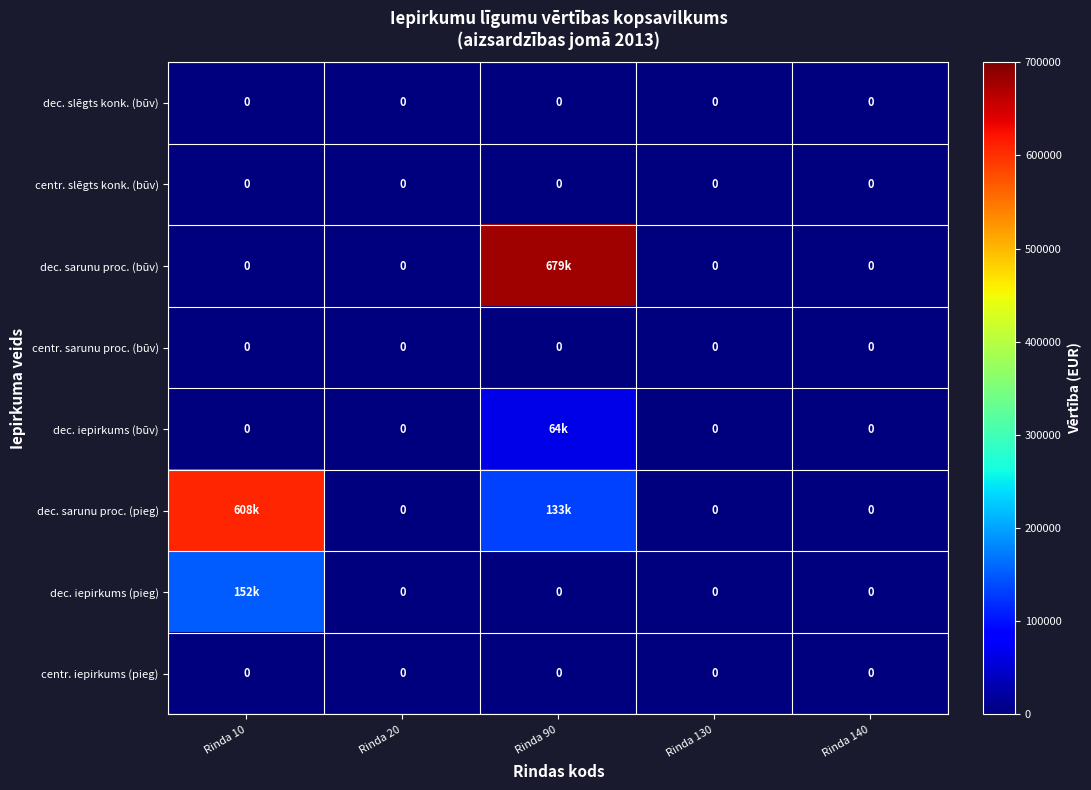

At how many categories does at least one series exceed 112168?

2